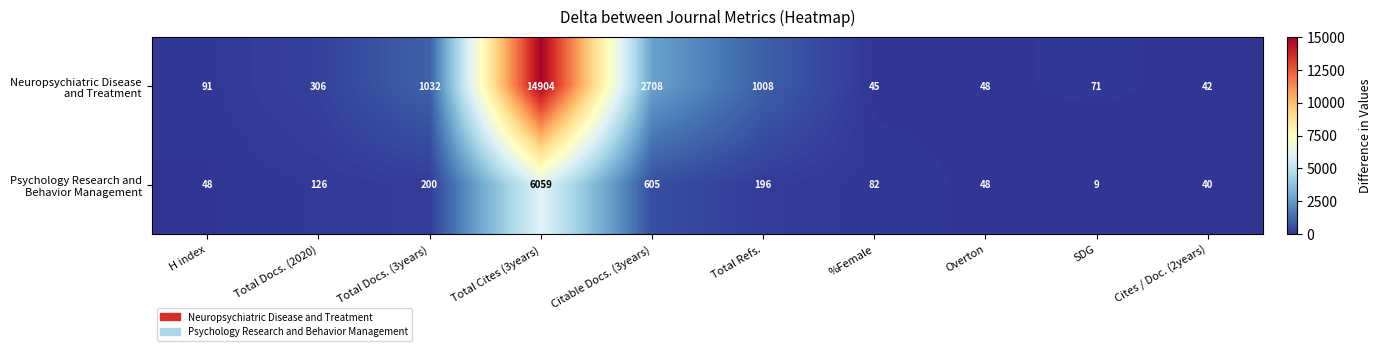

Which label corresponds to the smallest value in the chart?

SDG